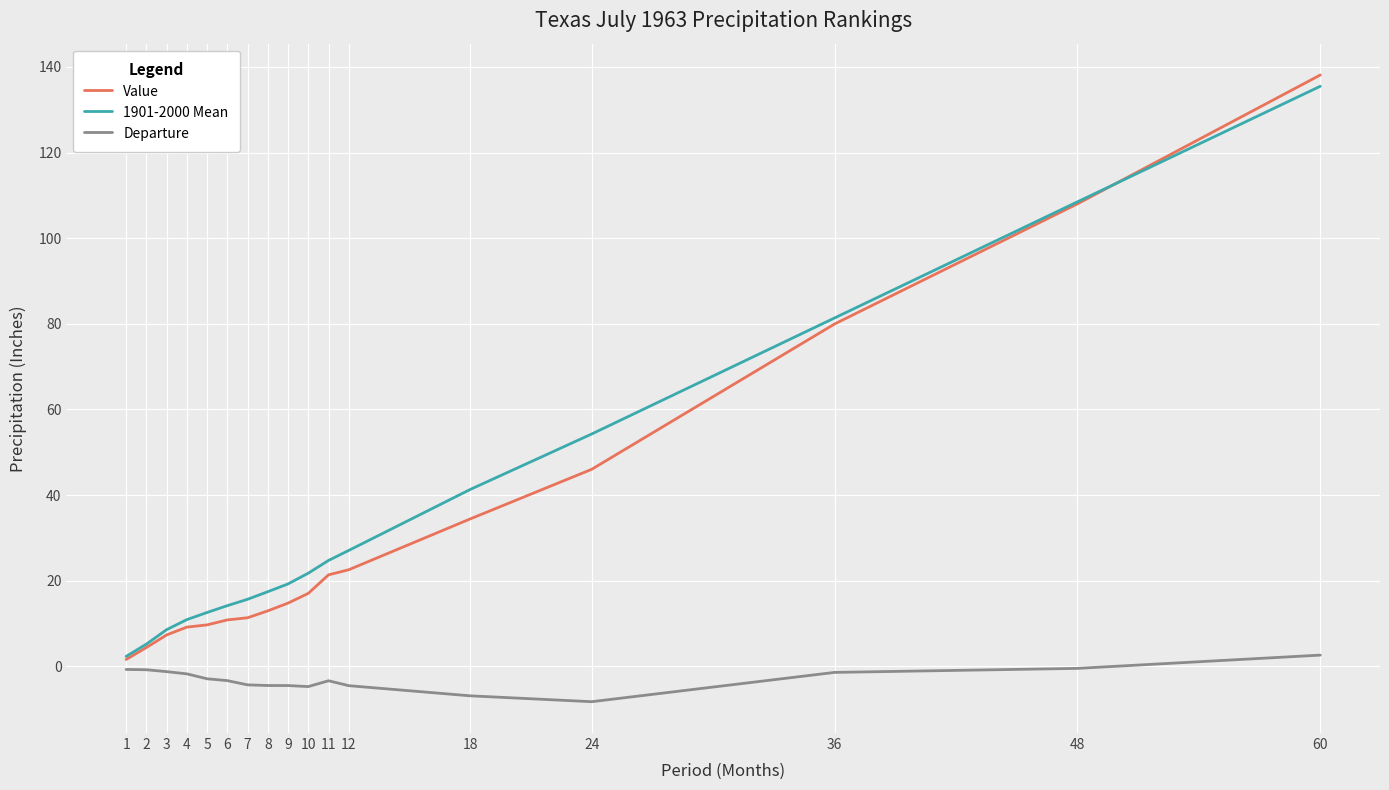

At which label is Value closest to 69?

36